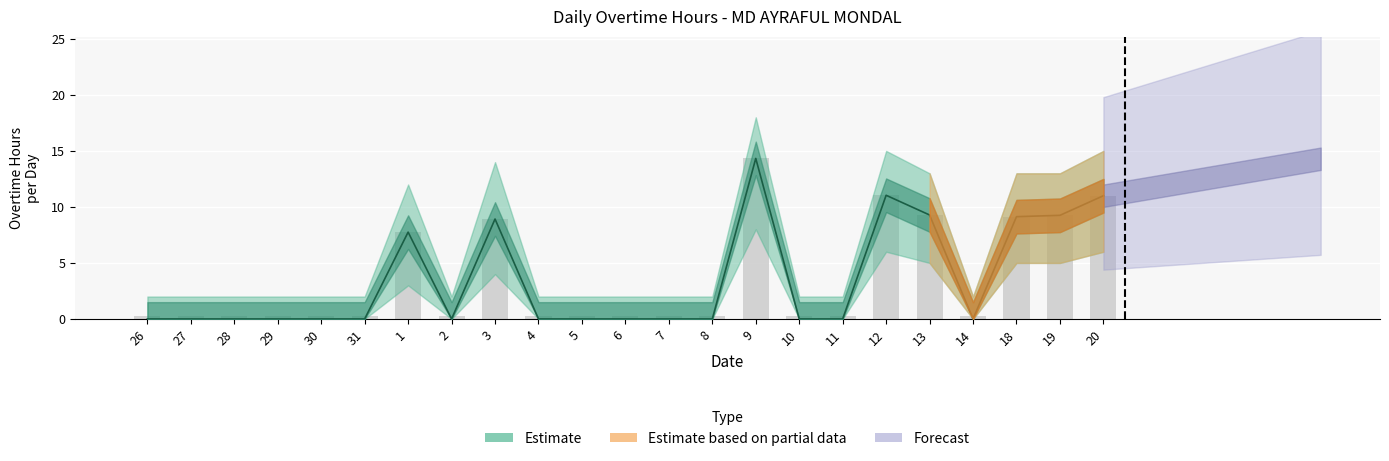

What is the greatest value displayed?

18.0